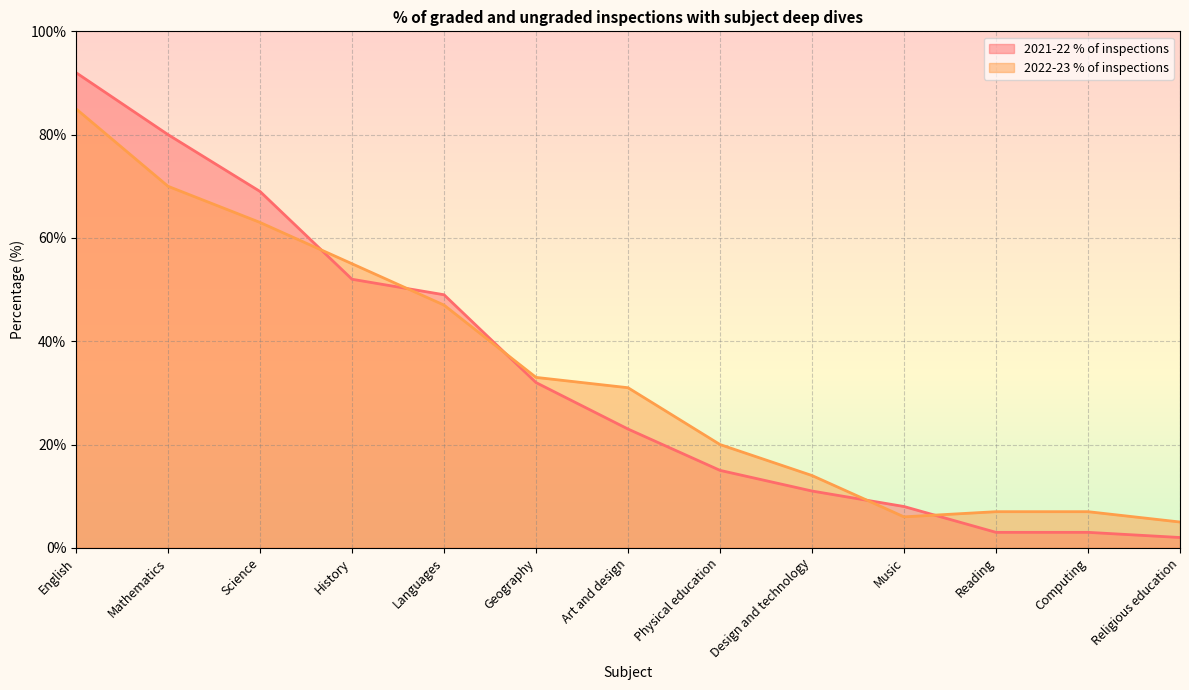

What is the total value across all series at Science?

132